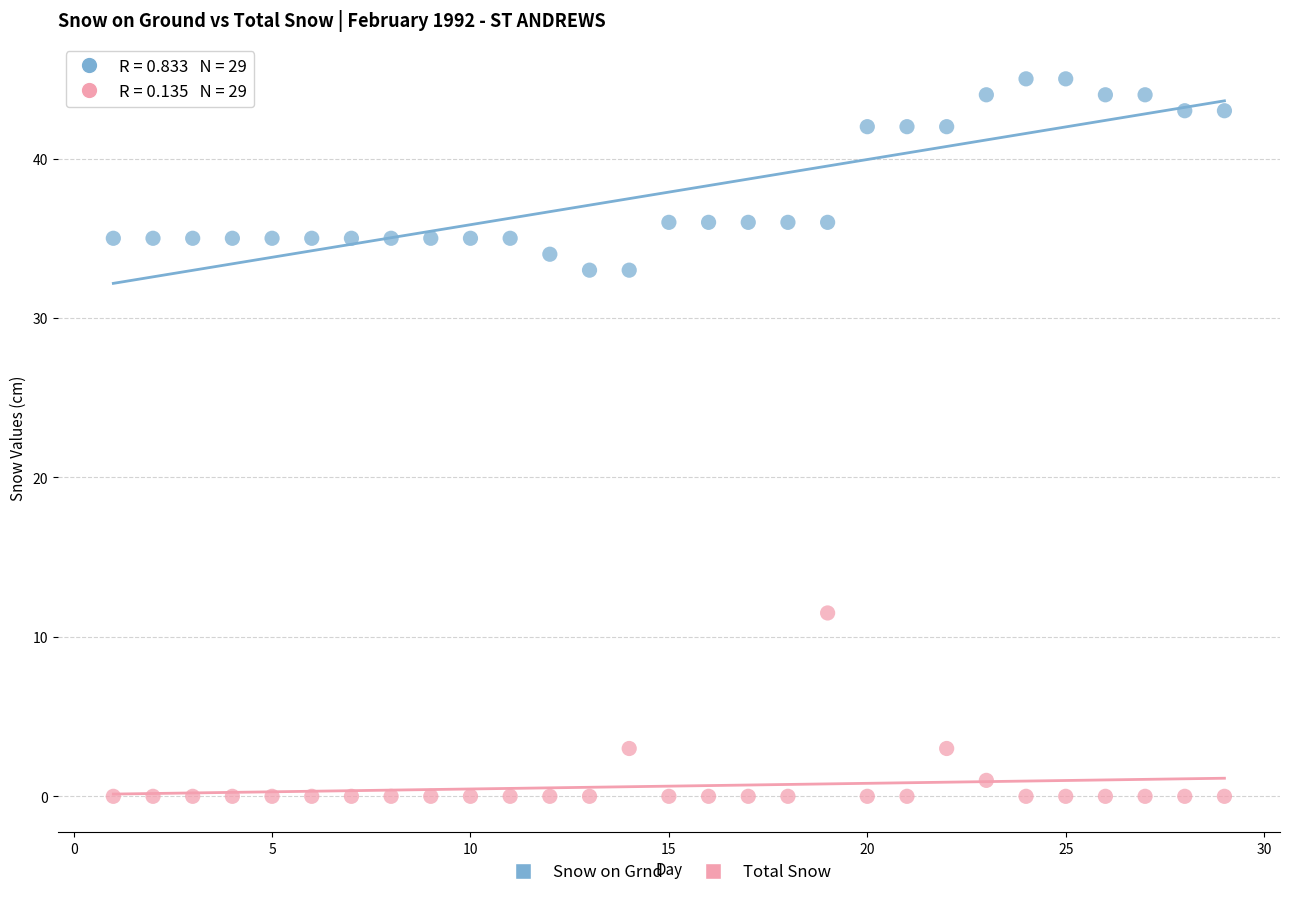

Across all series, what Y value is closest to 22?

11.5